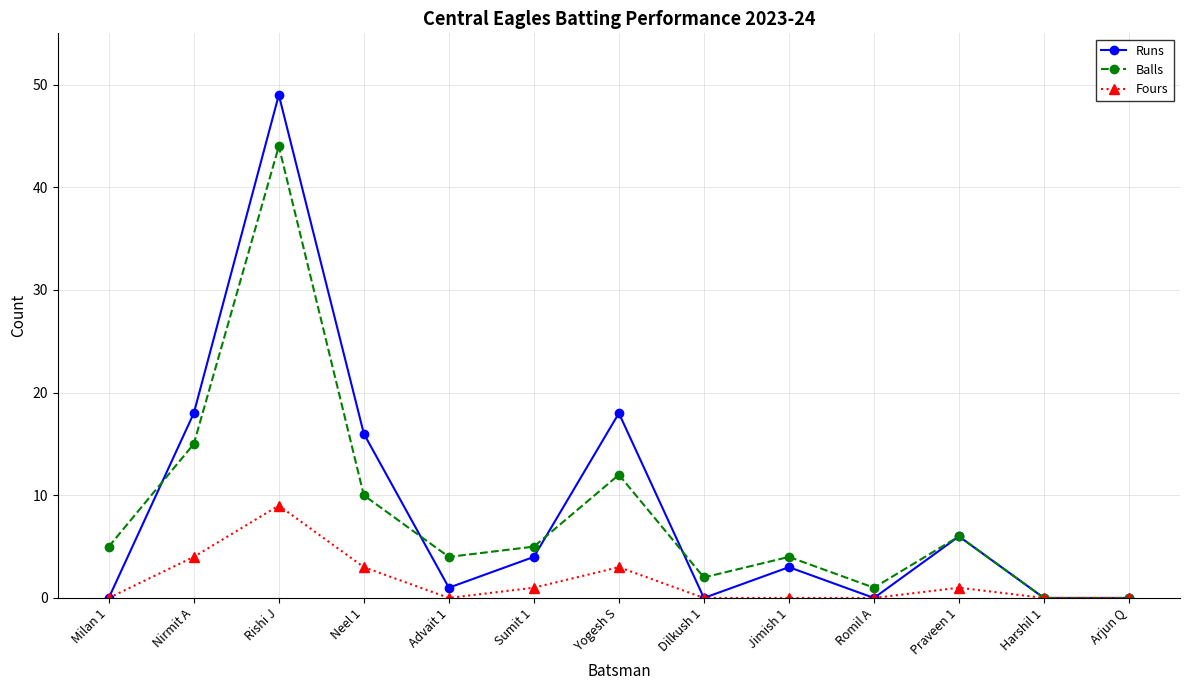

How many interior local peaks does the Runs series have?

4